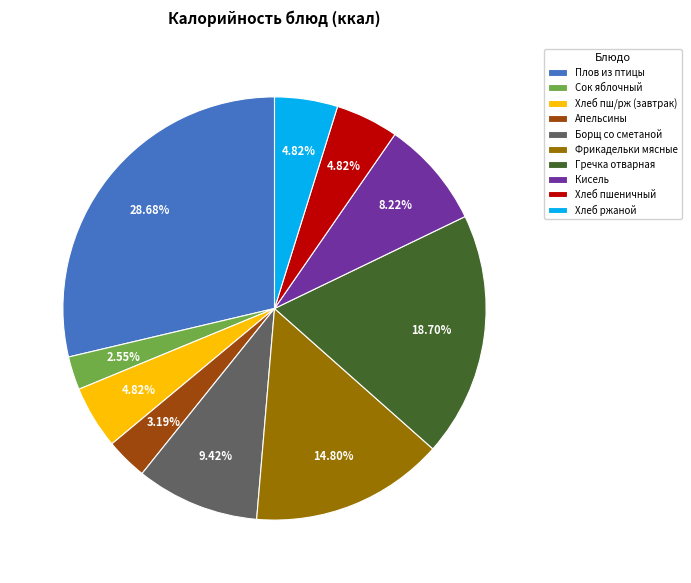

Does Кисель represent more than half of the total?

No